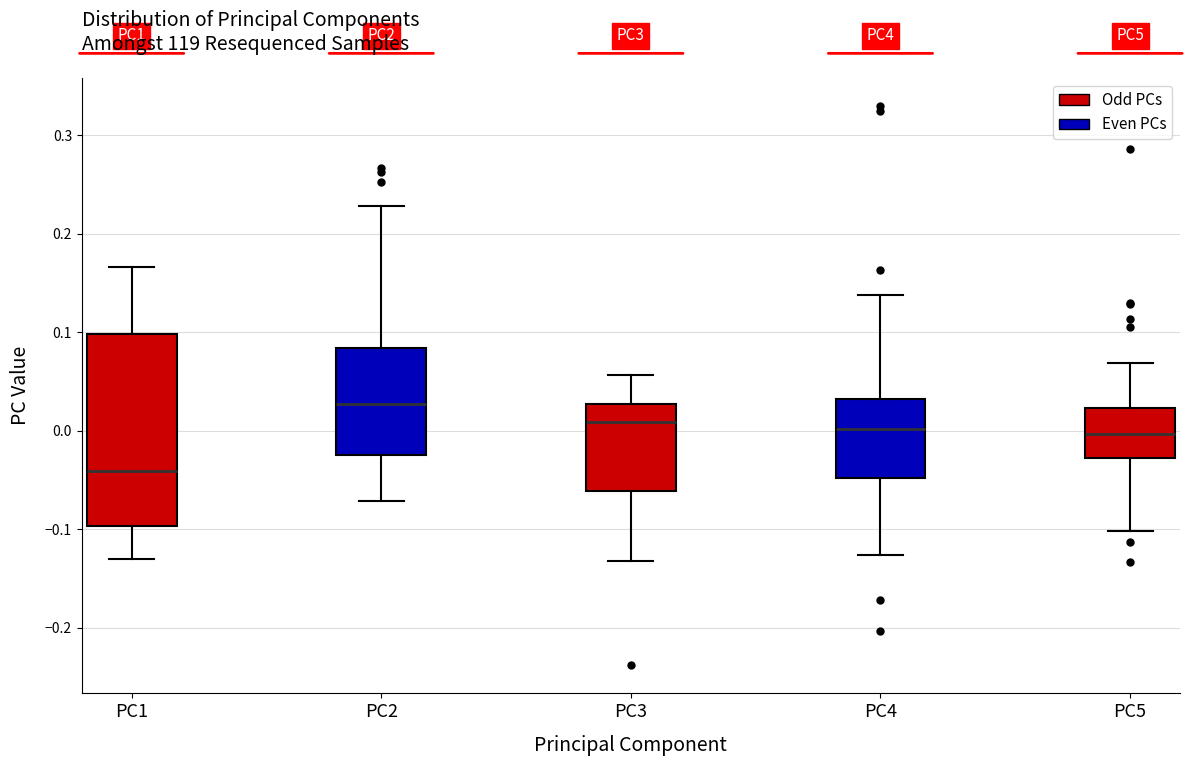

Reading left to right, transcribe this box plot: for each box, give where its median line is, the range the box spans, and where its two whiskers end, as read against the y-axis. The values are not printed on the chart, so give them approximately, as read against the axis.

PC1: median -0.04, box -0.10 to 0.10, whiskers -0.13 to 0.17
PC2: median 0.03, box -0.03 to 0.08, whiskers -0.07 to 0.23
PC3: median 0.01, box -0.06 to 0.03, whiskers -0.13 to 0.06
PC4: median 0.00, box -0.05 to 0.03, whiskers -0.13 to 0.14
PC5: median 0.00, box -0.03 to 0.02, whiskers -0.10 to 0.07